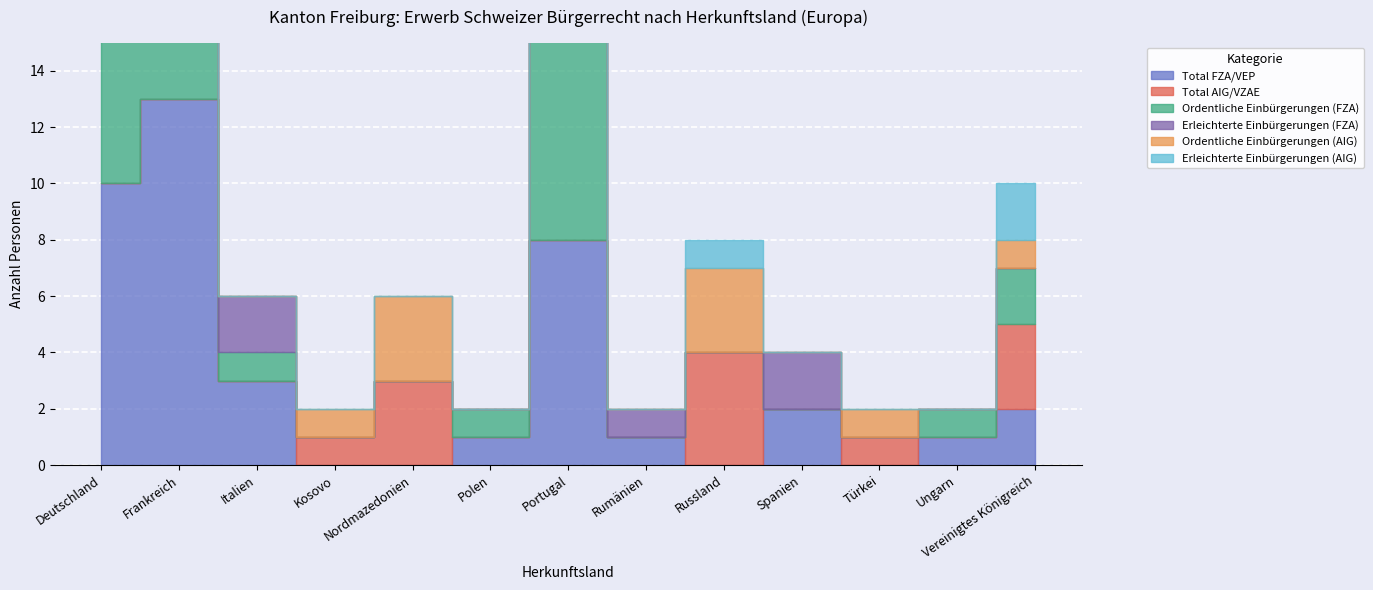

Reading left to right, transcribe all the data shown in this chart.

Total FZA/VEP: 10	13	3	0	0	1	8	1	0	2	0	1	2
Total AIG/VZAE: 0	0	0	1	3	0	0	0	4	0	1	0	3
Ordentliche Einbürgerungen (FZA): 8	10	1	0	0	1	8	0	0	0	0	1	2
Erleichterte Einbürgerungen (FZA): 2	3	2	0	0	0	0	1	0	2	0	0	0
Ordentliche Einbürgerungen (AIG): 0	0	0	1	3	0	0	0	3	0	1	0	1
Erleichterte Einbürgerungen (AIG): 0	0	0	0	0	0	0	0	1	0	0	0	2